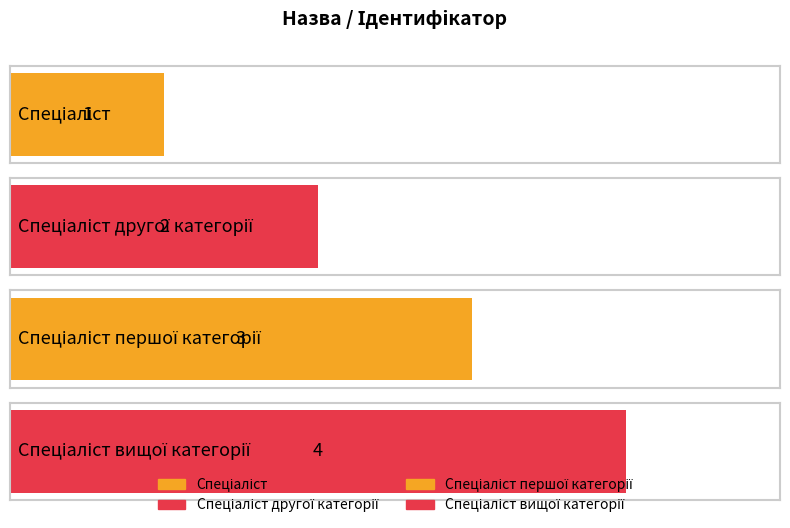

The value at Спеціаліст вищої категорії is 1. True or false?

False